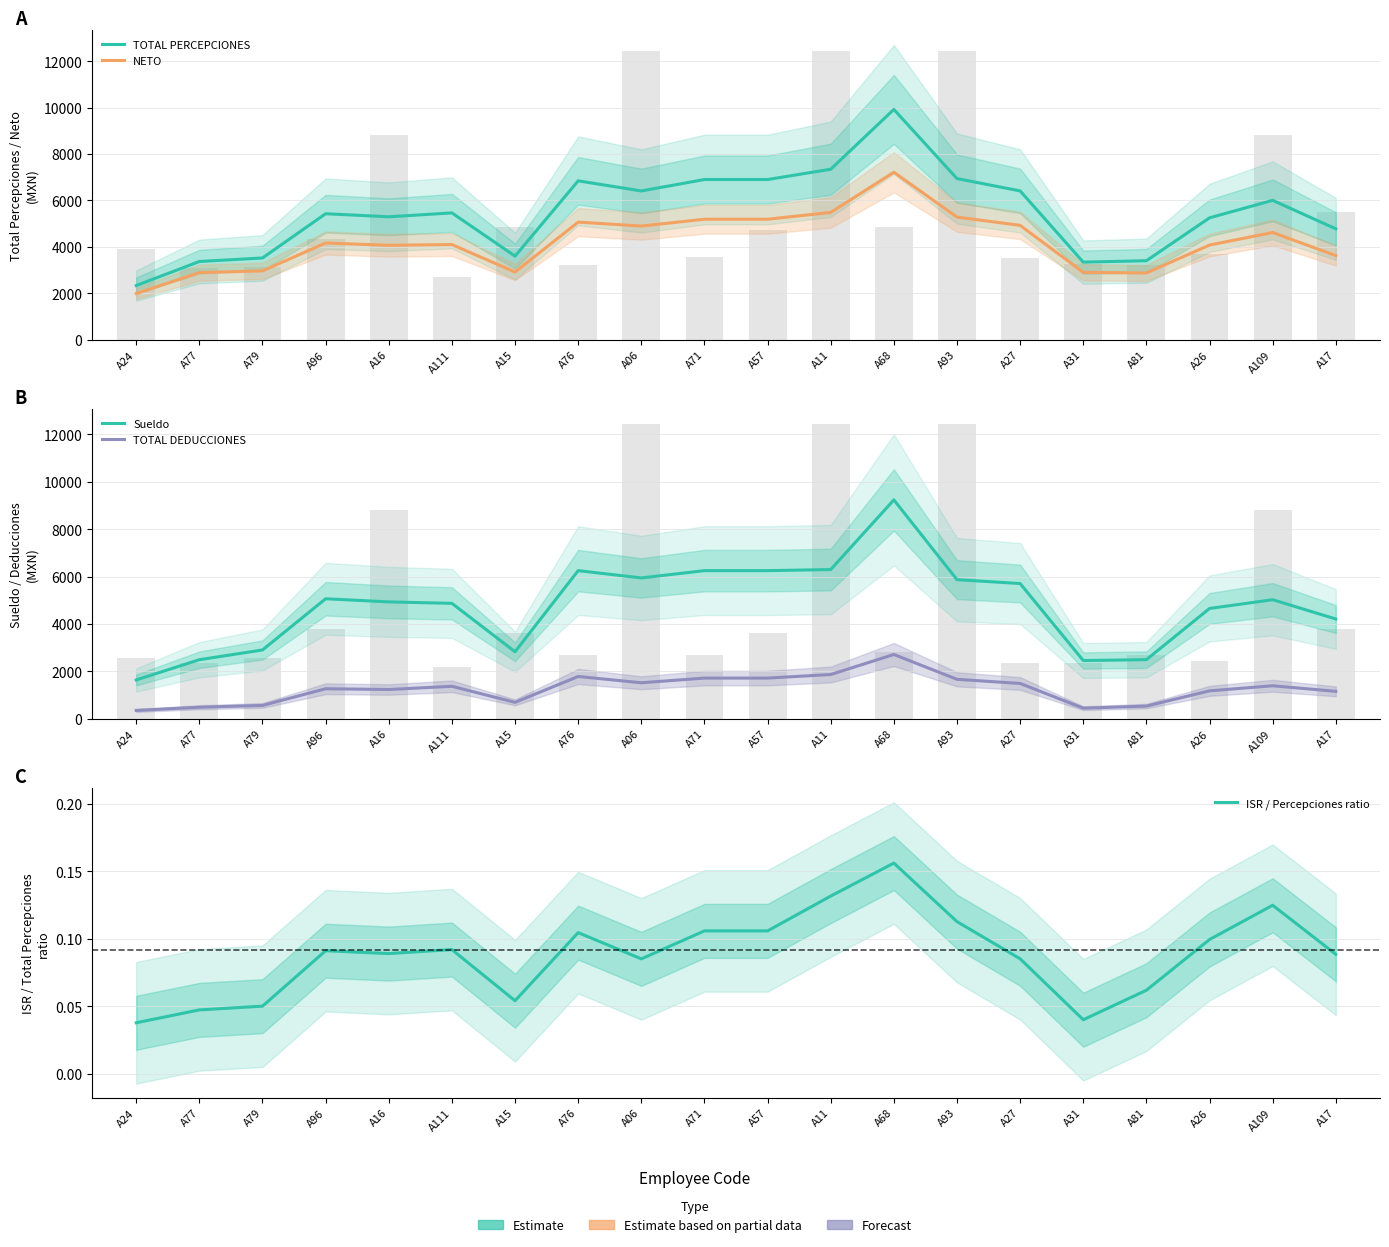

What is the label of the 5th bar from the right?

A31